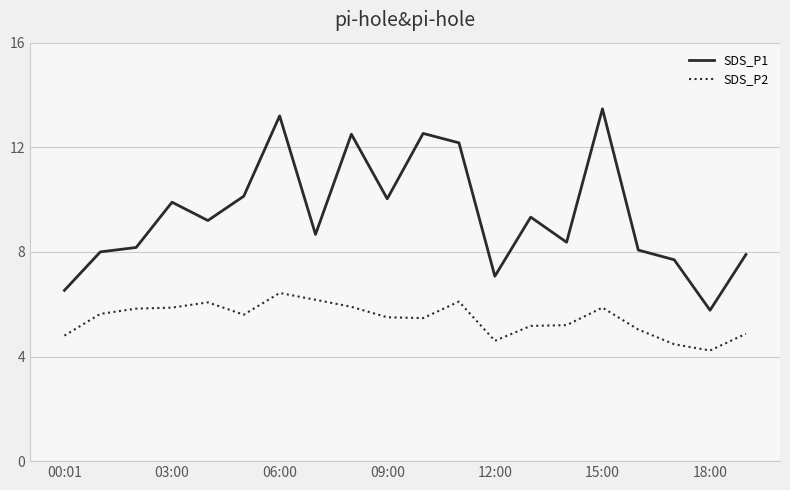

What is the greatest value displayed?

13.5